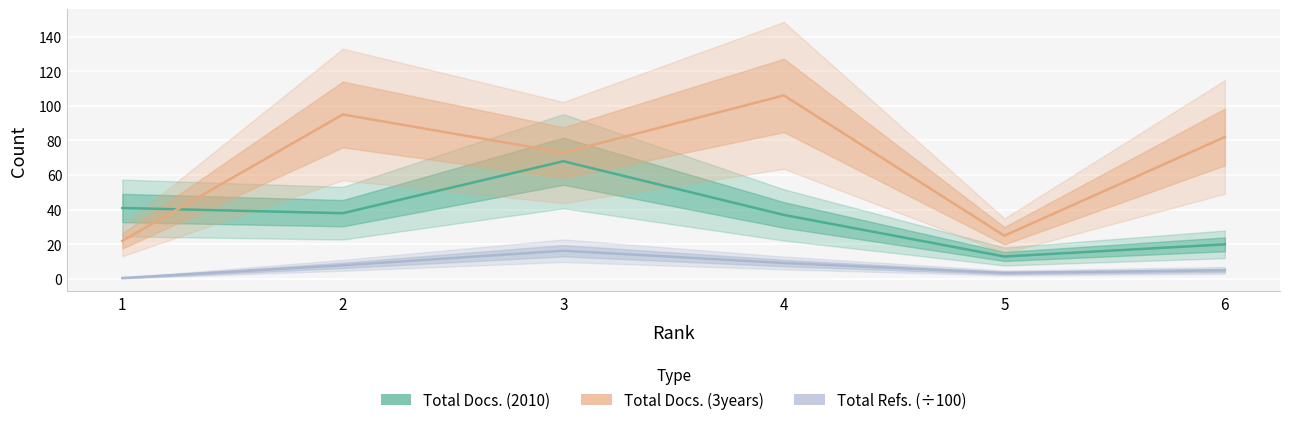

What is the minimum value for Total Docs. (3years)?

22.0